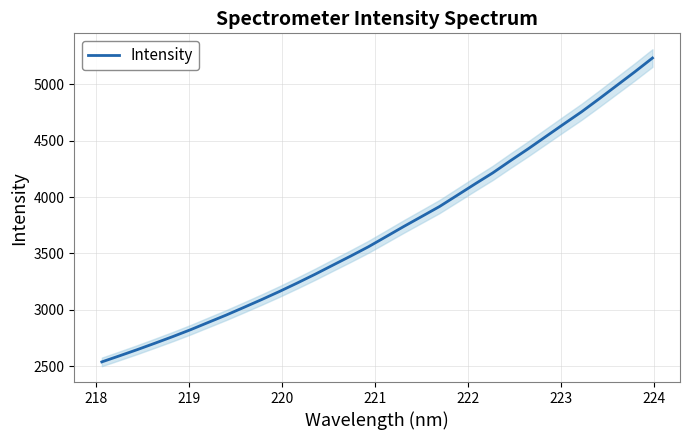

What is the value of the 30th point from the left?

4991.5